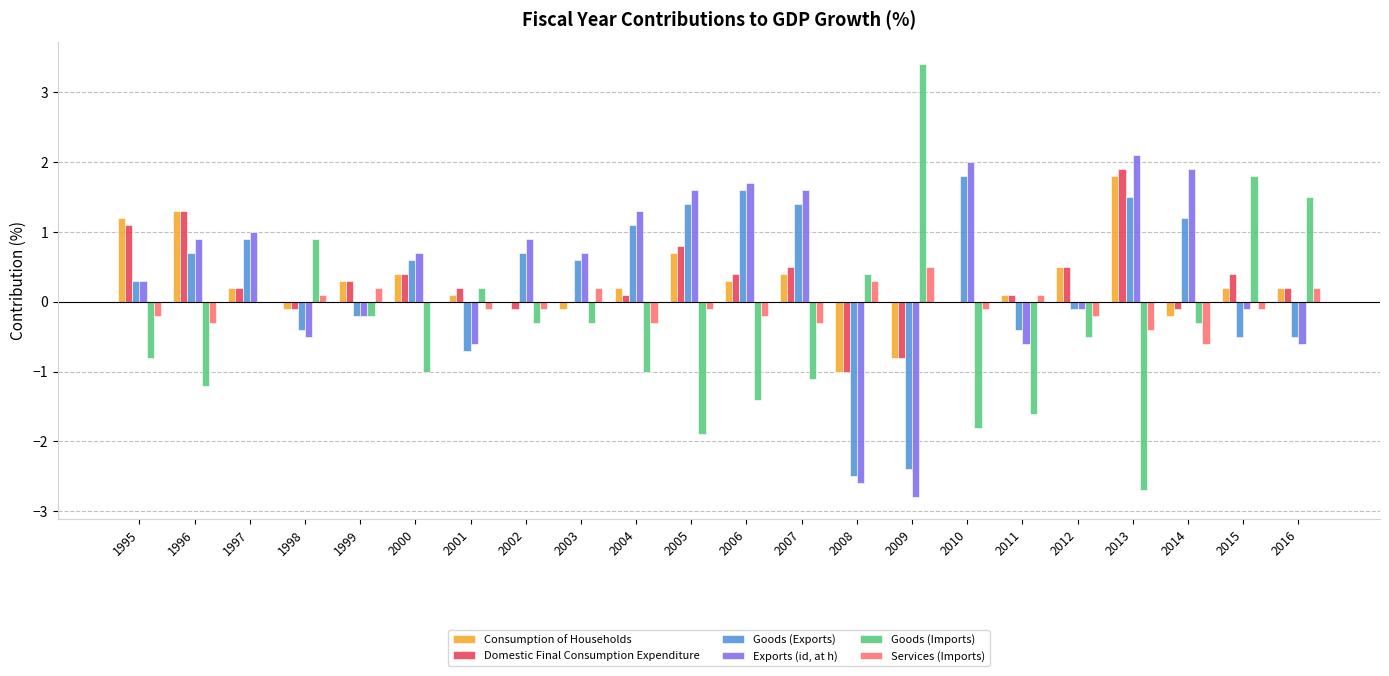

Reading right to left, extract all data points from this chart.

Consumption of Households: 2016=0.2	2015=0.2	2014=-0.2	2013=1.8	2012=0.5	2011=0.1	2010=0.0	2009=-0.8	2008=-1.0	2007=0.4	2006=0.3	2005=0.7	2004=0.2	2003=-0.1	2002=0.0	2001=0.1	2000=0.4	1999=0.3	1998=-0.1	1997=0.2	1996=1.3	1995=1.2
Domestic Final Consumption Expenditure: 2016=0.2	2015=0.4	2014=-0.1	2013=1.9	2012=0.5	2011=0.1	2010=0.0	2009=-0.8	2008=-1.0	2007=0.5	2006=0.4	2005=0.8	2004=0.1	2003=0.0	2002=-0.1	2001=0.2	2000=0.4	1999=0.3	1998=-0.1	1997=0.2	1996=1.3	1995=1.1
Goods (Exports): 2016=-0.5	2015=-0.5	2014=1.2	2013=1.5	2012=-0.1	2011=-0.4	2010=1.8	2009=-2.4	2008=-2.5	2007=1.4	2006=1.6	2005=1.4	2004=1.1	2003=0.6	2002=0.7	2001=-0.7	2000=0.6	1999=-0.2	1998=-0.4	1997=0.9	1996=0.7	1995=0.3
Exports (id, at h): 2016=-0.6	2015=-0.1	2014=1.9	2013=2.1	2012=-0.1	2011=-0.6	2010=2.0	2009=-2.8	2008=-2.6	2007=1.6	2006=1.7	2005=1.6	2004=1.3	2003=0.7	2002=0.9	2001=-0.6	2000=0.7	1999=-0.2	1998=-0.5	1997=1.0	1996=0.9	1995=0.3
Goods (Imports): 2016=1.5	2015=1.8	2014=-0.3	2013=-2.7	2012=-0.5	2011=-1.6	2010=-1.8	2009=3.4	2008=0.4	2007=-1.1	2006=-1.4	2005=-1.9	2004=-1.0	2003=-0.3	2002=-0.3	2001=0.2	2000=-1.0	1999=-0.2	1998=0.9	1997=0.0	1996=-1.2	1995=-0.8
Services (Imports): 2016=0.2	2015=-0.1	2014=-0.6	2013=-0.4	2012=-0.2	2011=0.1	2010=-0.1	2009=0.5	2008=0.3	2007=-0.3	2006=-0.2	2005=-0.1	2004=-0.3	2003=0.2	2002=-0.1	2001=-0.1	2000=0.0	1999=0.2	1998=0.1	1997=0.0	1996=-0.3	1995=-0.2